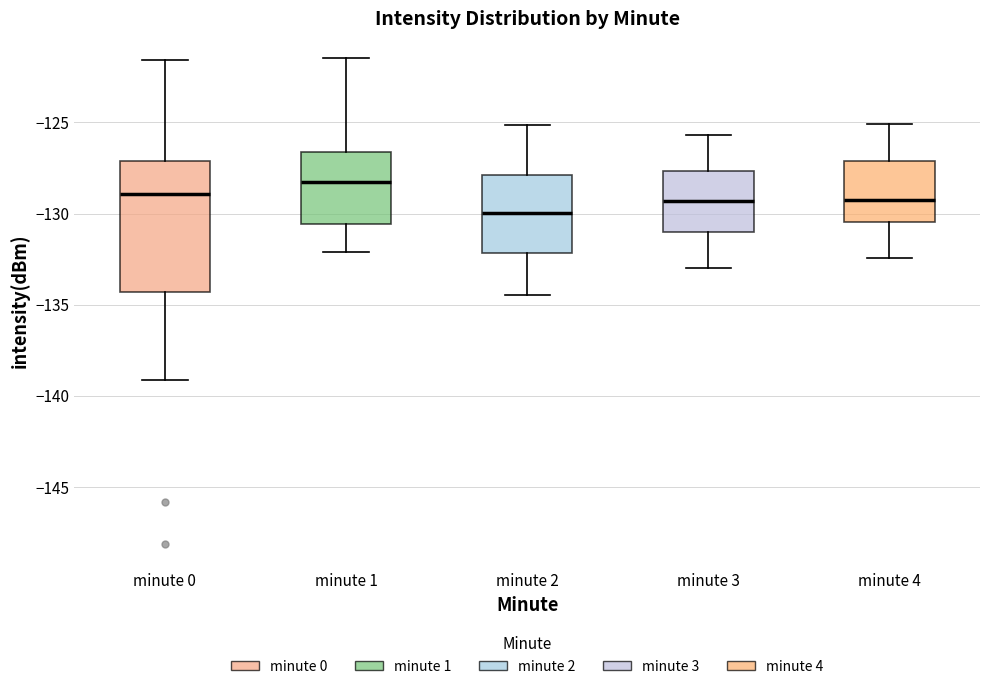

Where does the upper whisker of the box for minute 2 end on the y-axis? The values are not printed on the chart, so give them approximately, as read against the axis.

-125.0